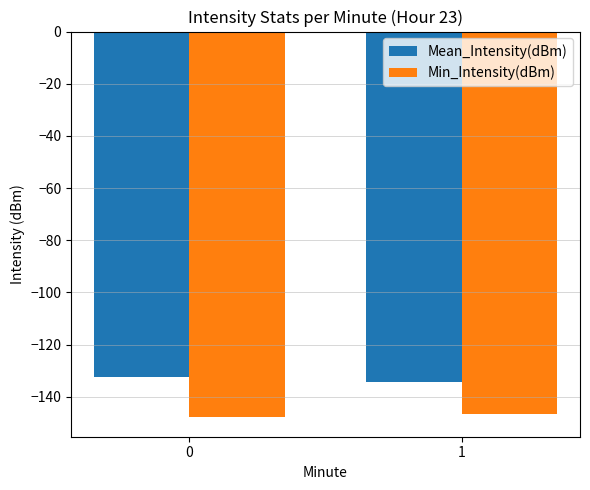

What value does the Min_Intensity(dBm) series have at 1?

-146.5